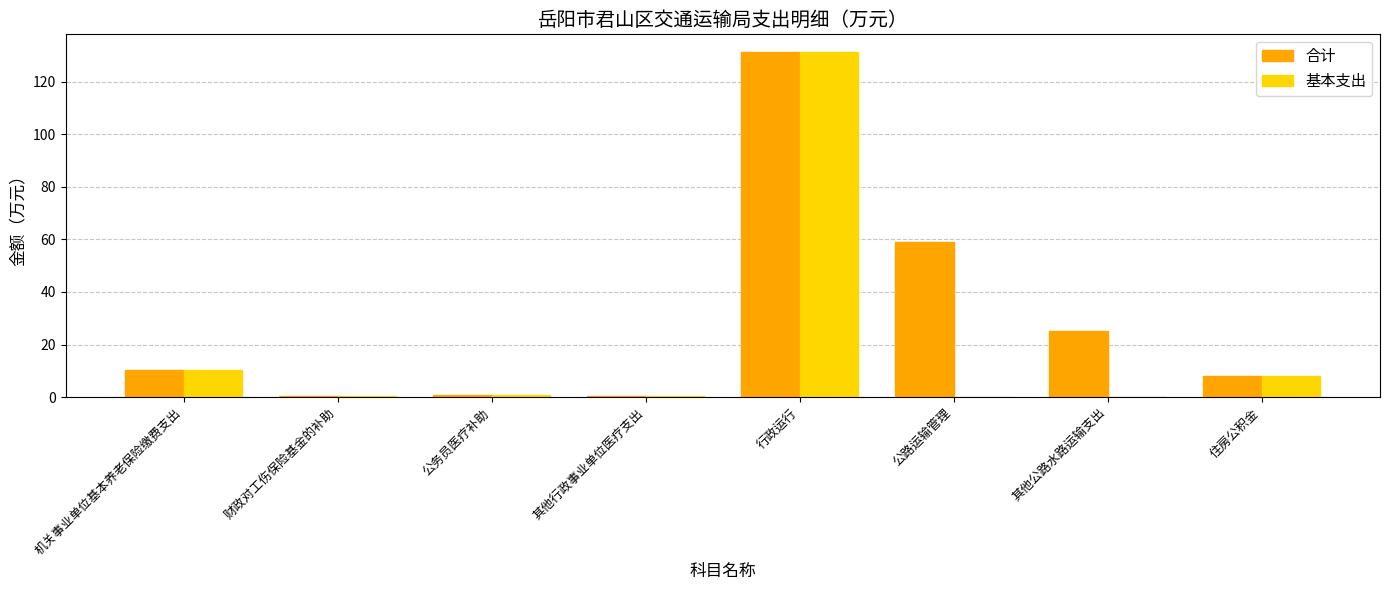

What is the greatest value displayed?

131.4